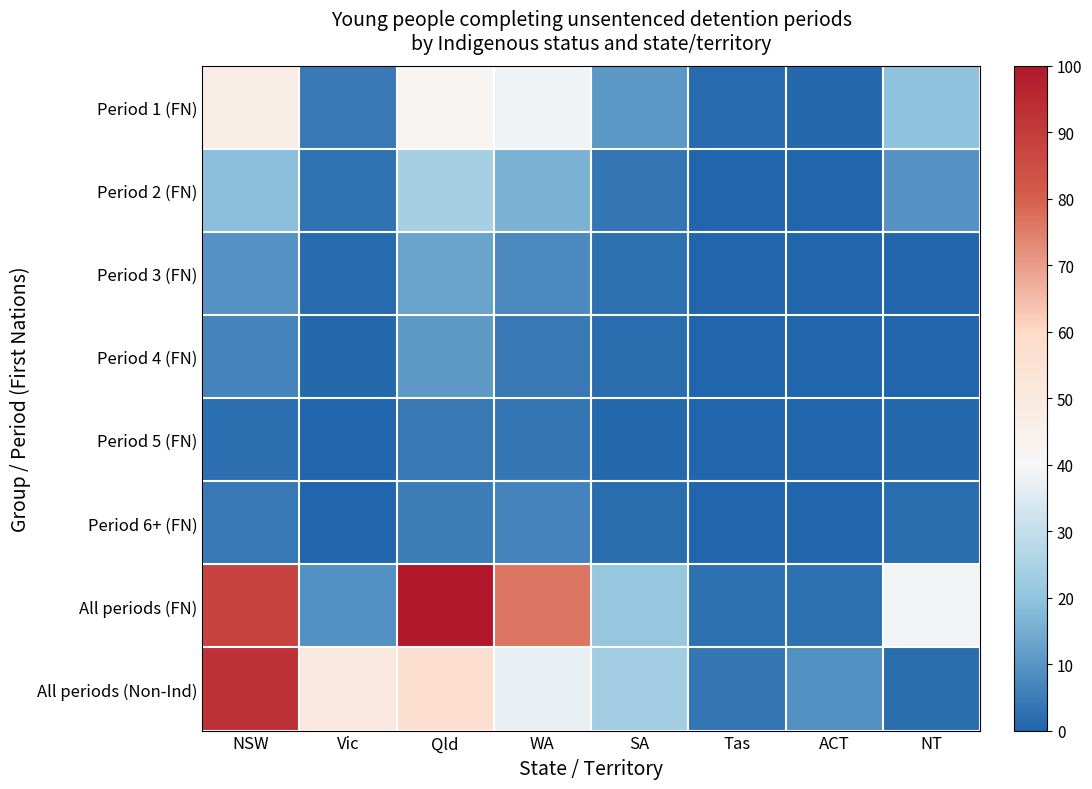

Reading left to right, list all the values displayed in this chart.

Period 1 (FN): NSW=46.4	Vic=4.2	Qld=41.8	WA=38.3	SA=10.7	Tas=1.5	ACT=1.1	NT=19.7
Period 2 (FN): NSW=19.1	Vic=2.9	Qld=24.6	WA=16.2	SA=3.6	Tas=0.0	ACT=0.0	NT=9.7
Period 3 (FN): NSW=9.7	Vic=1.3	Qld=13.2	WA=7.6	SA=2.6	Tas=0.0	ACT=0.0	NT=0.0
Period 4 (FN): NSW=6.3	Vic=0.8	Qld=11.1	WA=4.0	SA=1.8	Tas=0.0	ACT=0.0	NT=0.0
Period 5 (FN): NSW=2.1	Vic=0.0	Qld=4.0	WA=3.9	SA=0.8	Tas=0.0	ACT=0.0	NT=1.1
Period 6+ (FN): NSW=4.2	Vic=0.2	Qld=5.2	WA=6.5	SA=1.9	Tas=0.0	ACT=0.2	NT=1.8
All periods (FN): NSW=87.7	Vic=9.4	Qld=100.0	WA=76.4	SA=21.3	Tas=2.6	ACT=2.4	NT=38.8
All periods (Non-Ind): NSW=92.9	Vic=50.2	Qld=56.9	WA=37.2	SA=23.1	Tas=3.7	ACT=9.0	NT=1.6